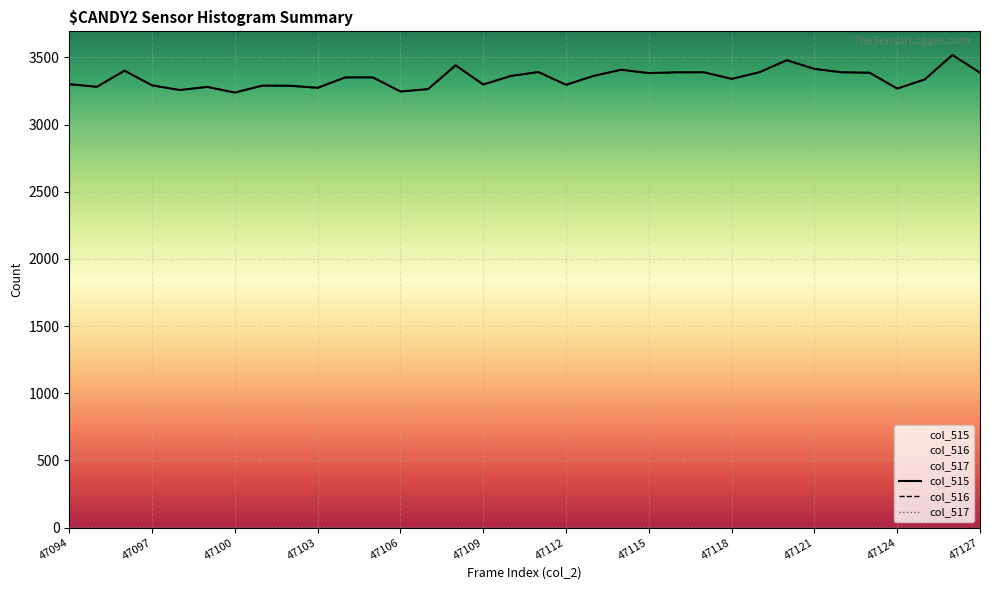

What is the lowest value of the col_515 series?

3238